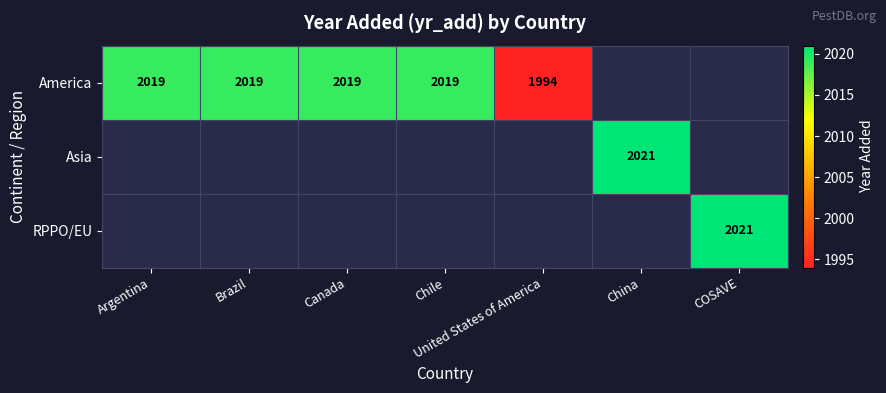

The America series shows 1126 at Canada. True or false?

False